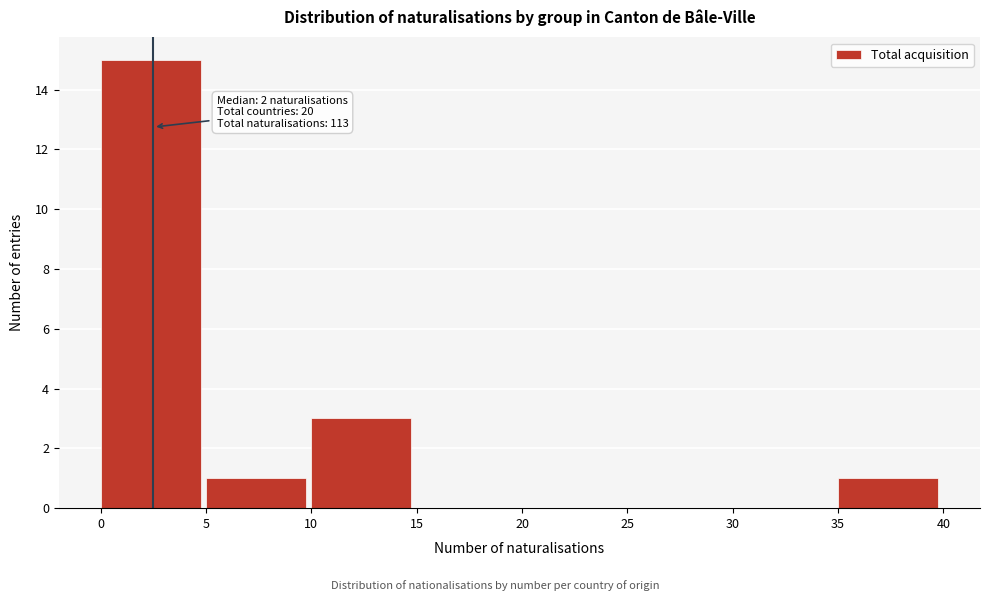

Which range on the x-axis has the tallest bar?

0 to 5